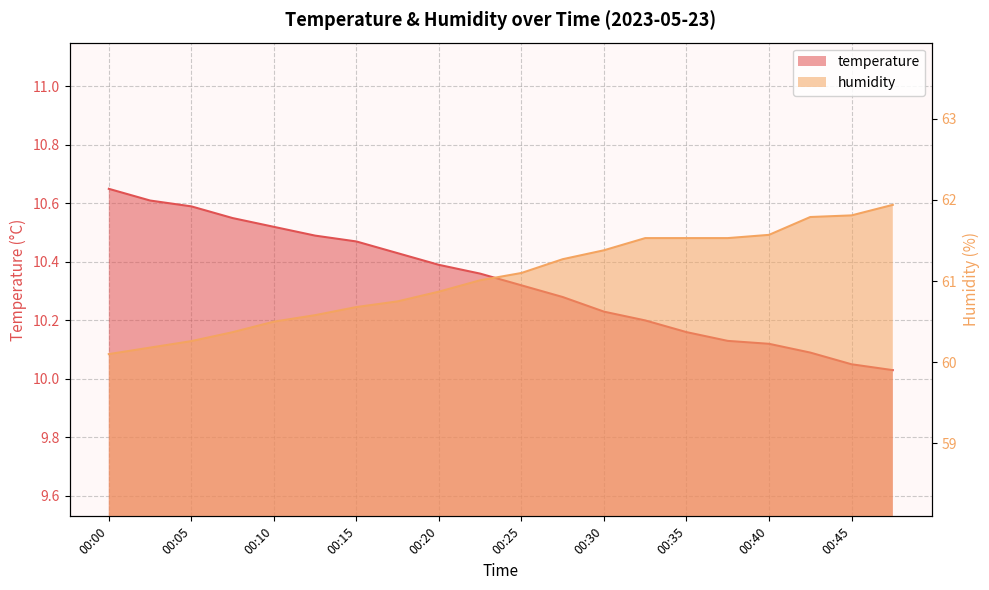

True or false: humidity and temperature cross at least once.

False